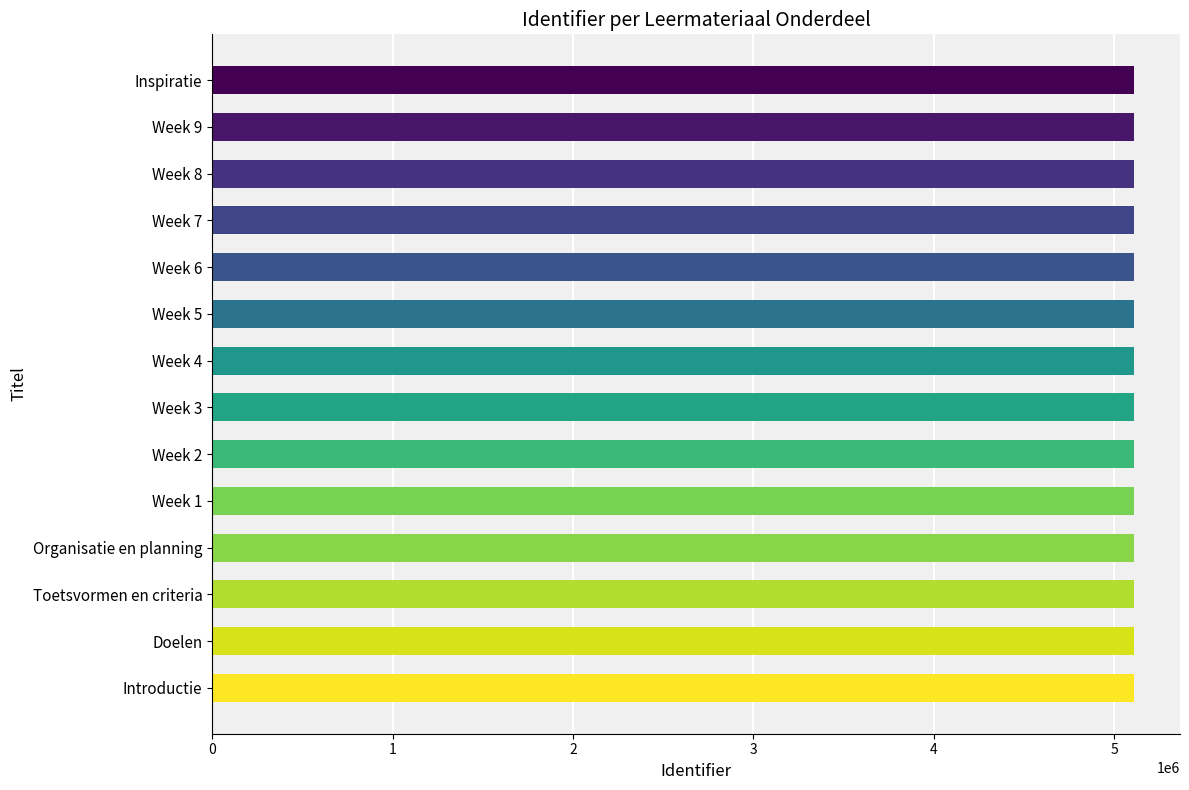

What is the ratio of the value at Week 8 to the value at Week 3?

1.0